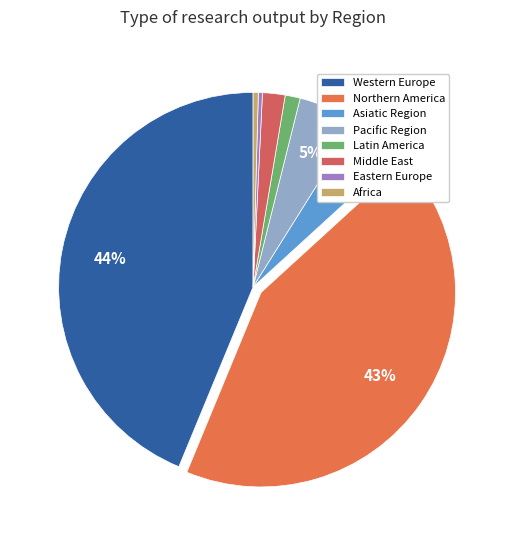

To the nearest percent, what percentage of the pie is Asiatic Region?

4%